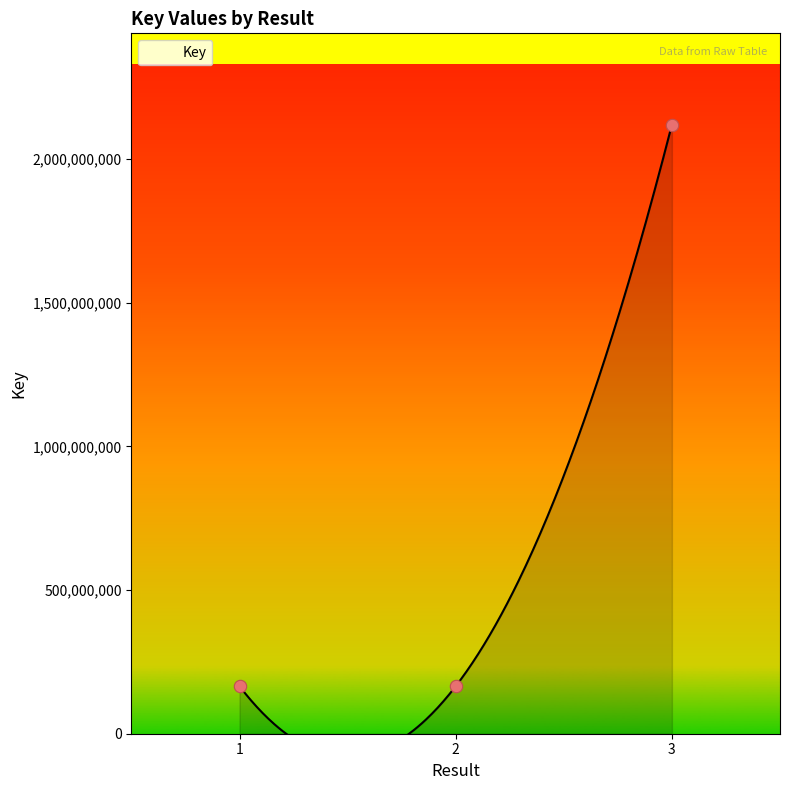

Which has a higher value, 2 or 1?

2